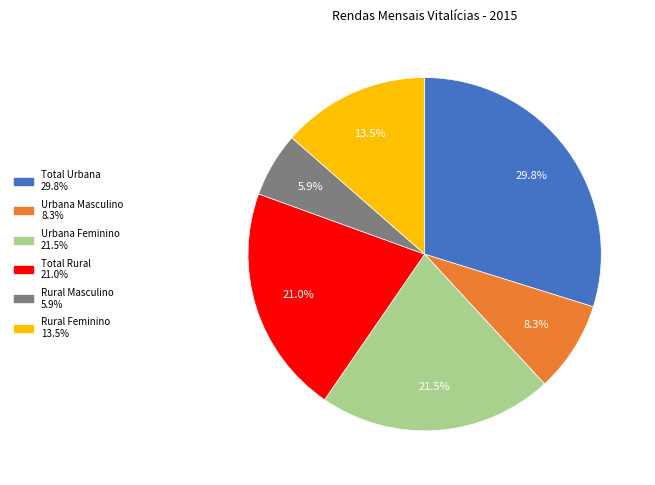

Which has a higher value, Total Rural or Rural Masculino?

Total Rural